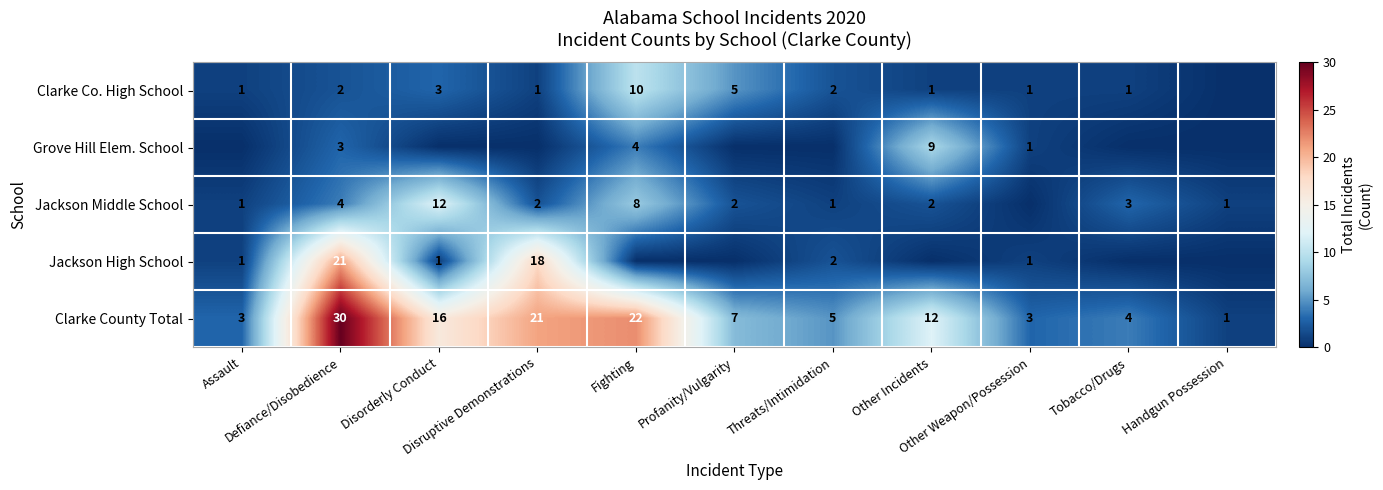

What is the total value across all series at Tobacco/Drugs?

8